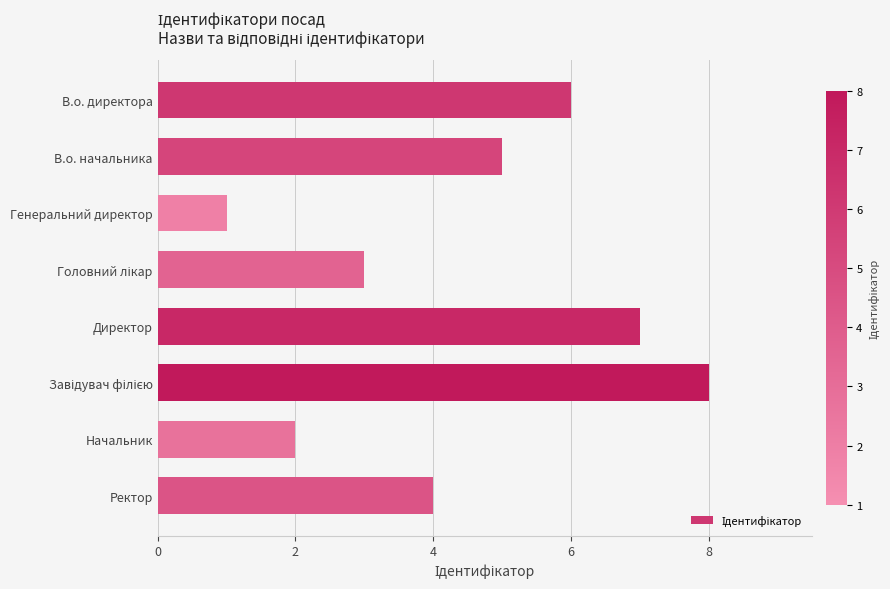

Which has a higher value, Генеральний директор or Начальник?

Начальник